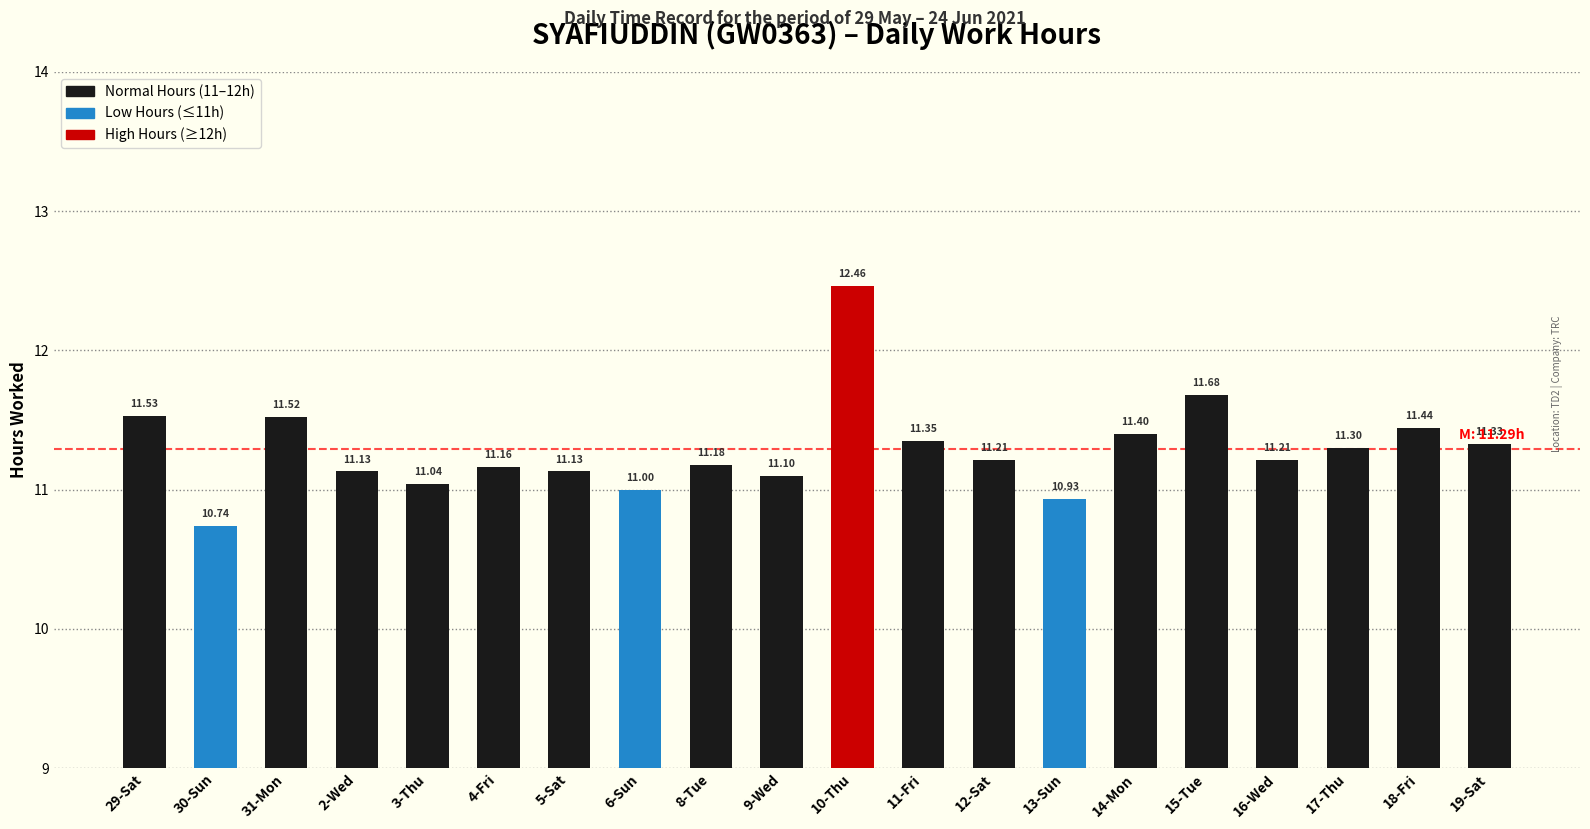

What is the sum of all values?

225.8